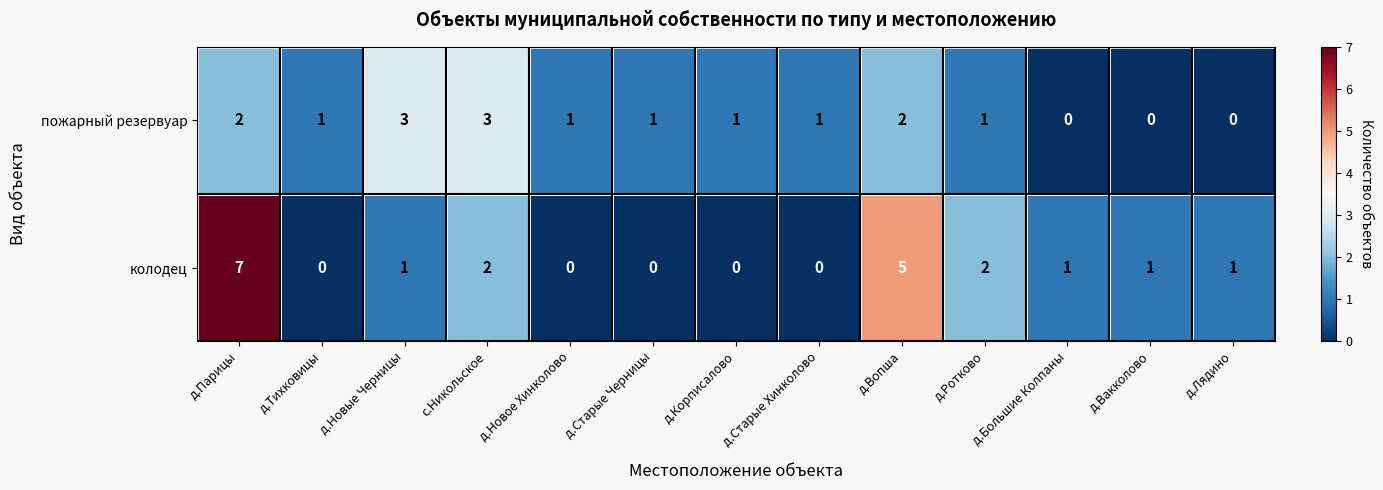

Which series has the largest range (max minus min)?

колодец